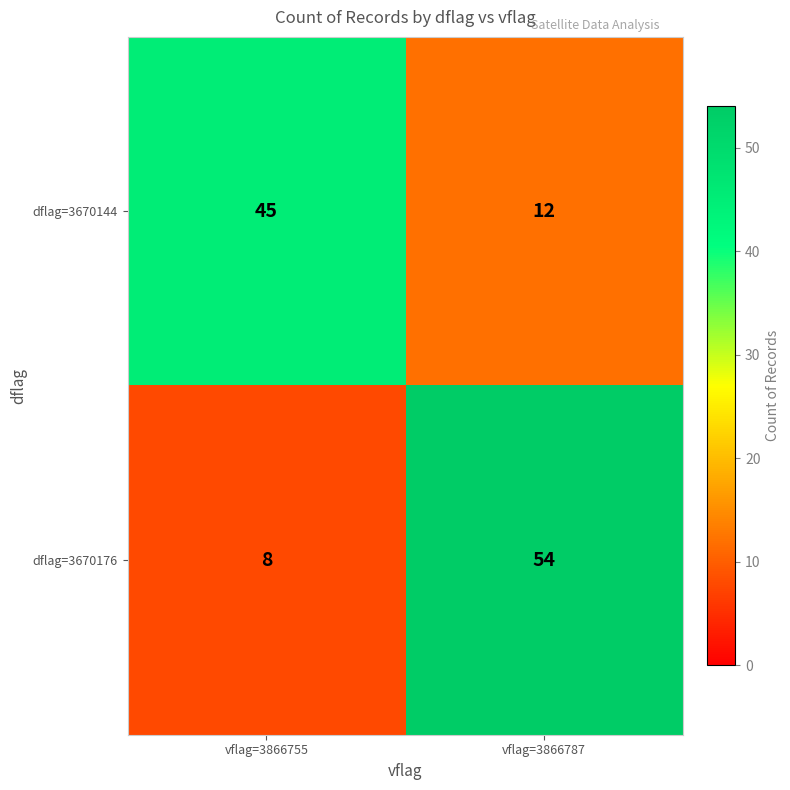

What is the approximate value of dflag=3670176 at vflag=3866787?

54